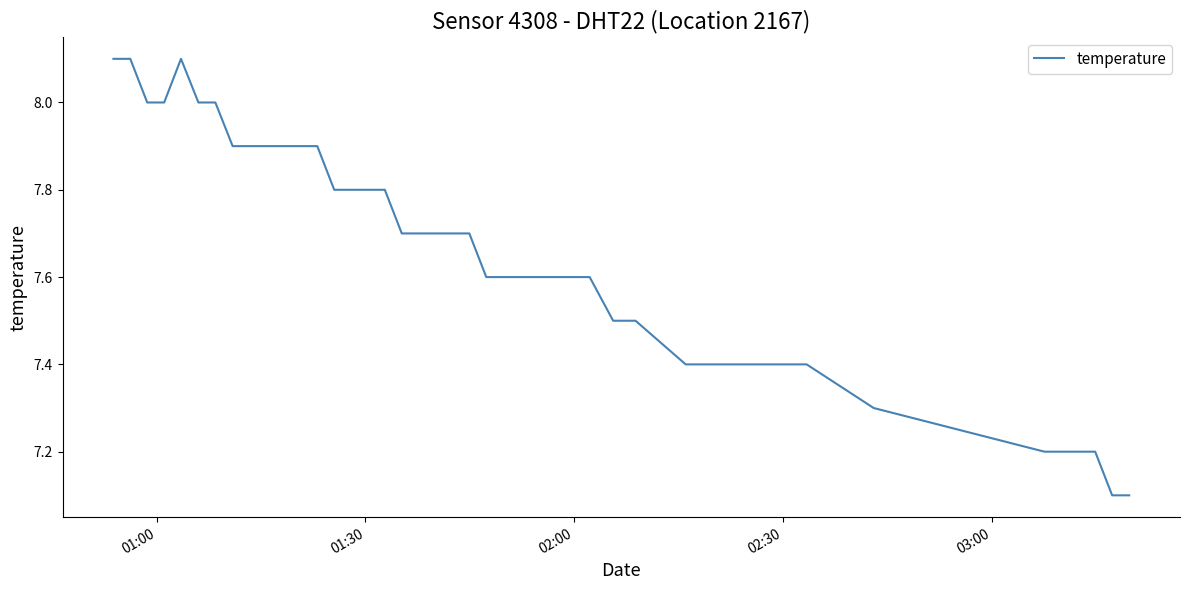

What is the minimum value shown in the chart?

7.1